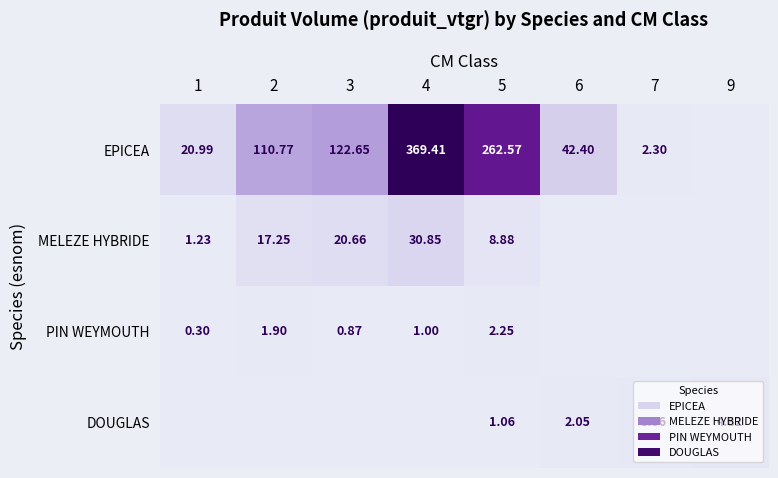

Which series has the largest total across all categories?

EPICEA